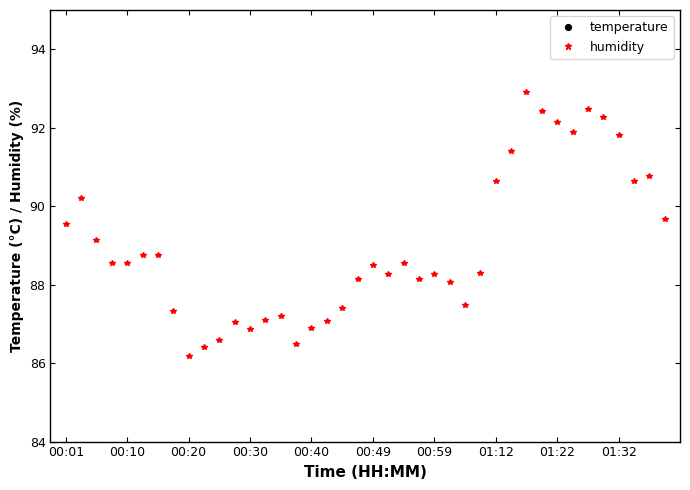

How many interior local valleys does the temperature series have?

9